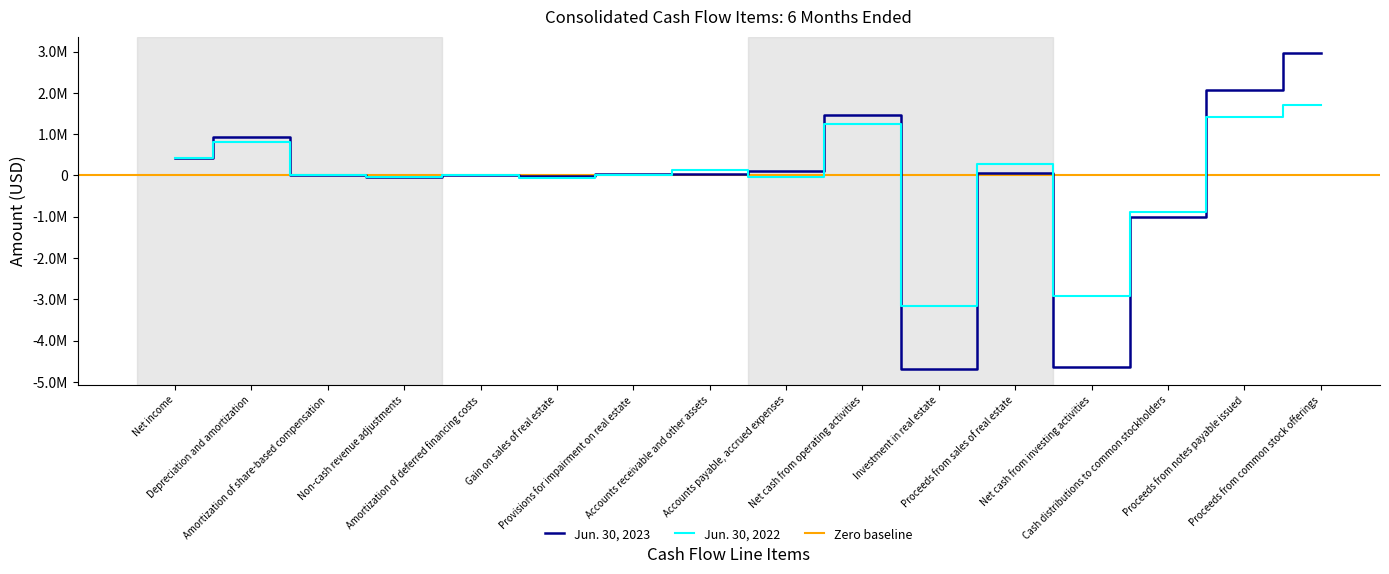

What is the difference between the second highest and minimum values in the Jun. 30, 2022 series?

4571754